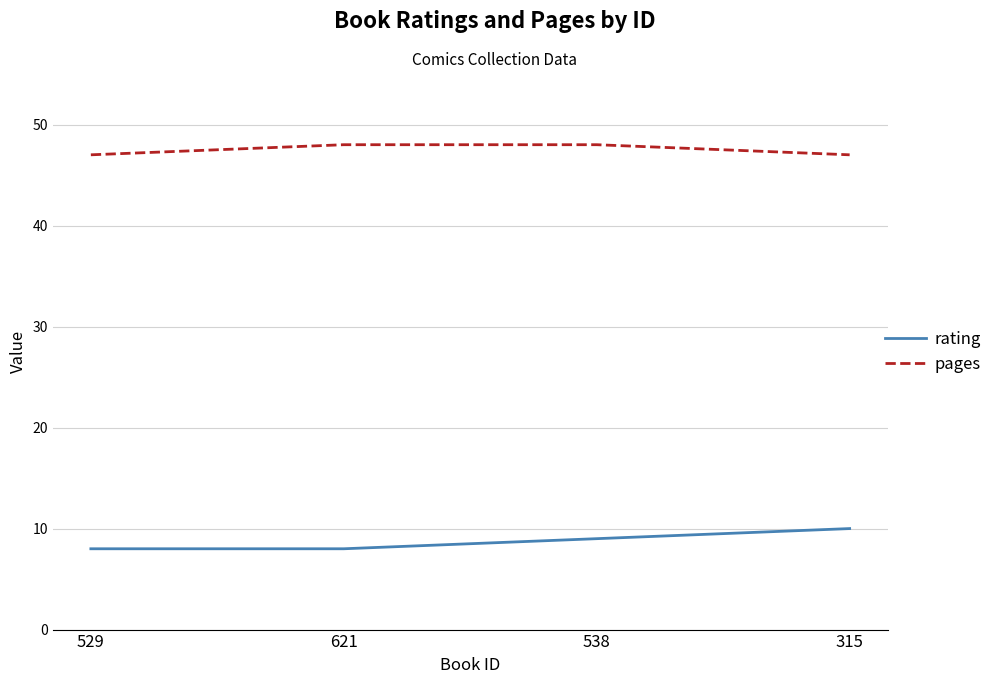

List the series in order of their peak value, lowest first.

rating, pages